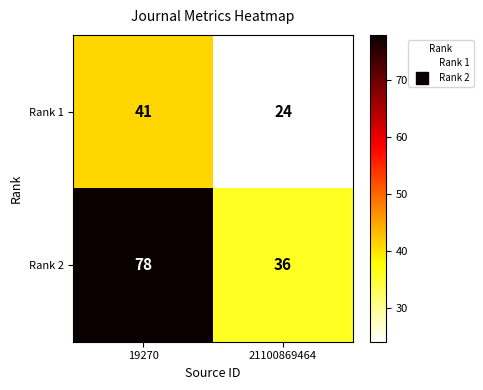

What is the approximate value of Rank 2 at 21100869464, to the nearest 5?

35